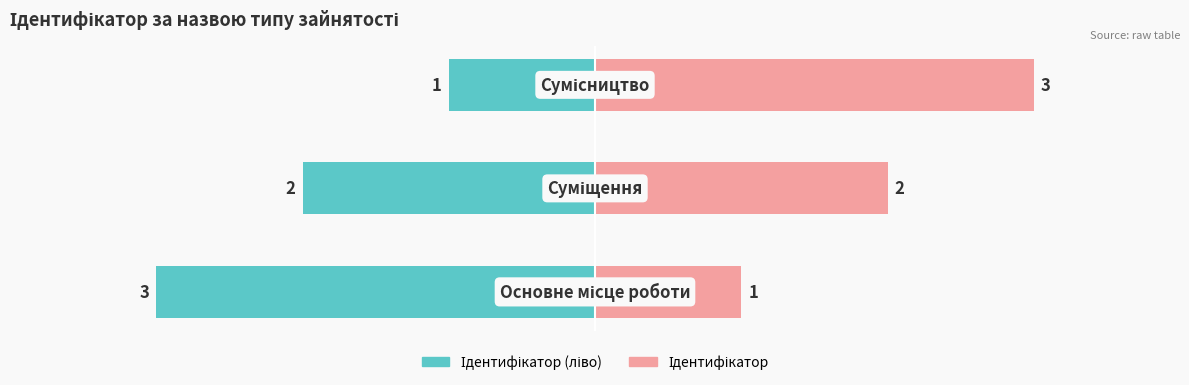

What is the sum of the Ідентифікатор (ліво) values at 1 and 2?

-3